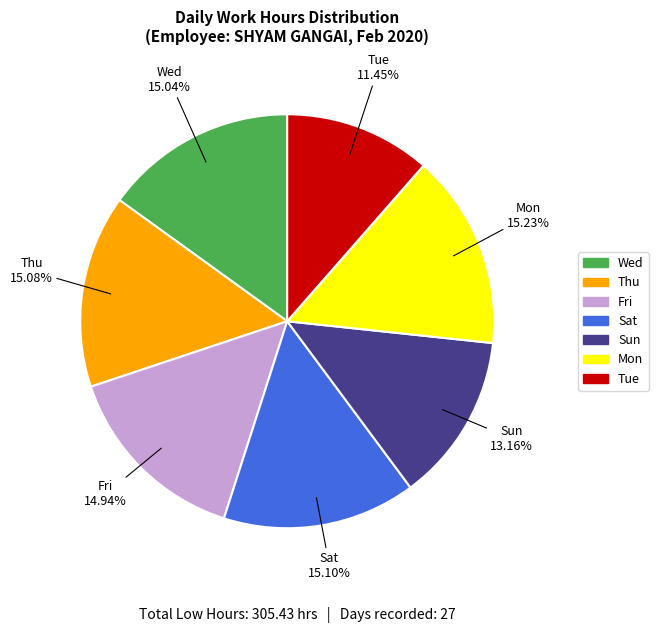

Count the number of slices in the pie.

7